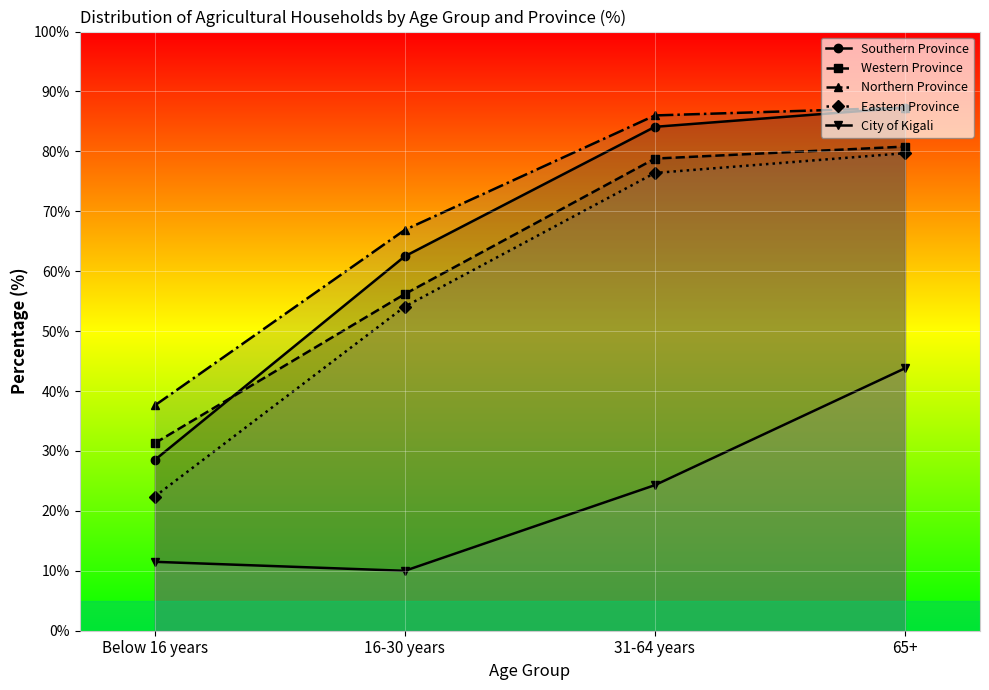

How many lines are shown in the chart?

5